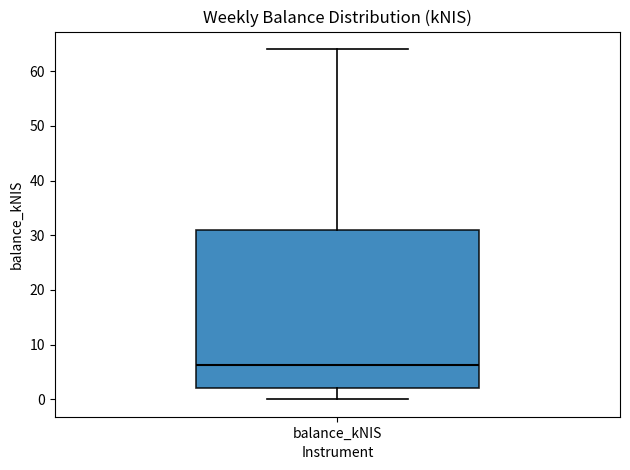

Transcribe this box plot: give where the median line is, the range the box spans, and where the two whiskers end, as read against the y-axis. The values are not printed on the chart, so give them approximately, as read against the axis.

median 6, box 2 to 31, whiskers 0 to 64